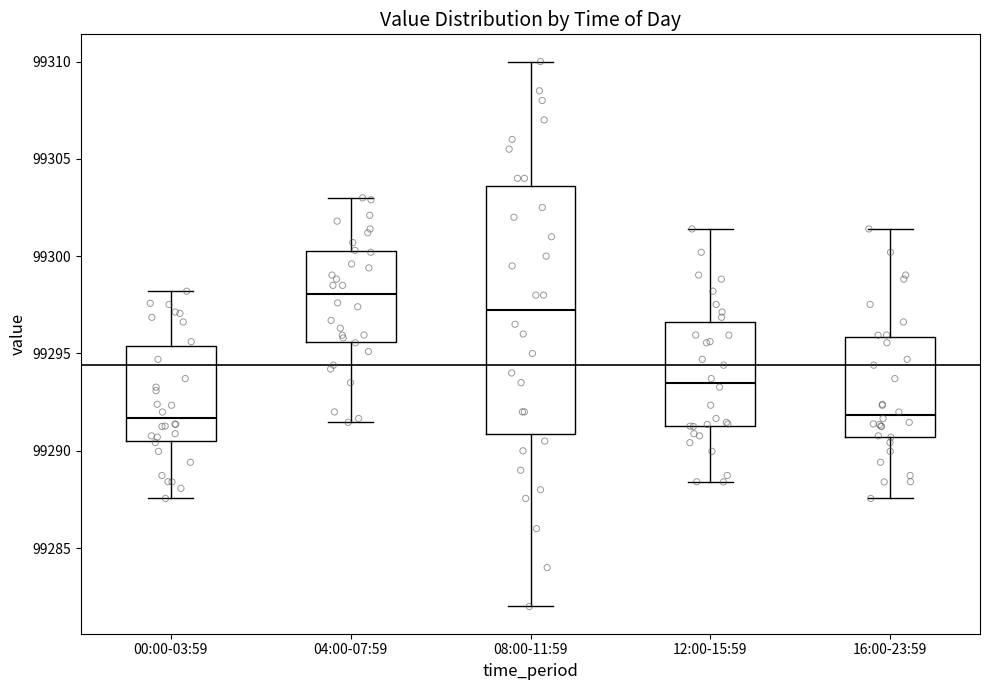

Where is the upper edge of the box for 12:00-15:59 on the y-axis? The values are not printed on the chart, so give them approximately, as read against the axis.

99296.5